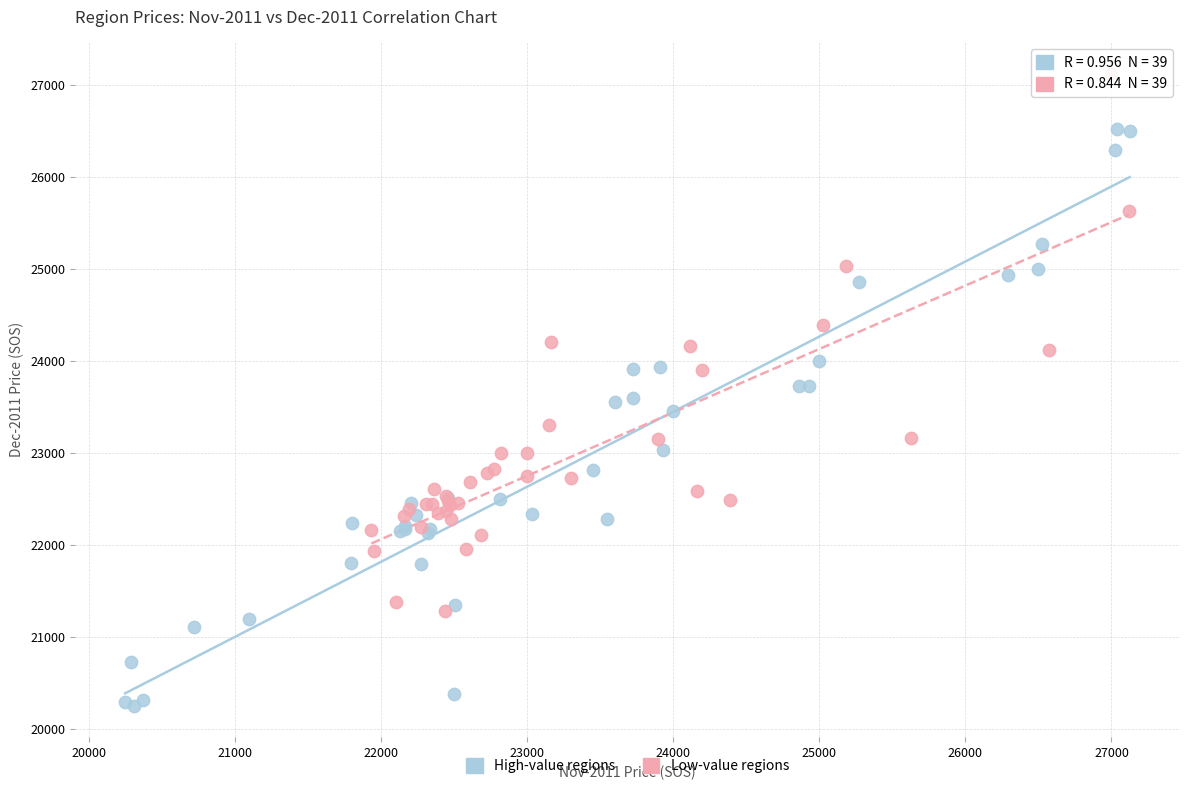

Which series contains the lowest Y value?

High-value regions